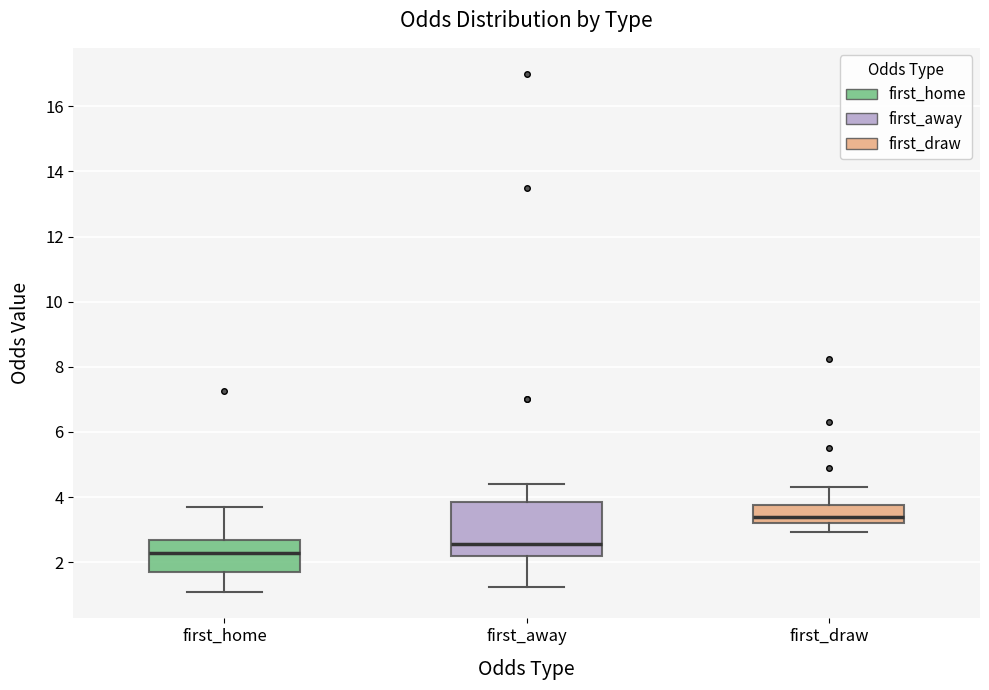

Reading left to right, transcribe this box plot: for each box, give where its median line is, the range the box spans, and where its two whiskers end, as read against the y-axis. The values are not printed on the chart, so give them approximately, as read against the axis.

first_home: median 2.2, box 1.8 to 2.6, whiskers 1.0 to 3.8
first_away: median 2.6, box 2.2 to 3.8, whiskers 1.2 to 4.4
first_draw: median 3.4, box 3.2 to 3.8, whiskers 3.0 to 4.4